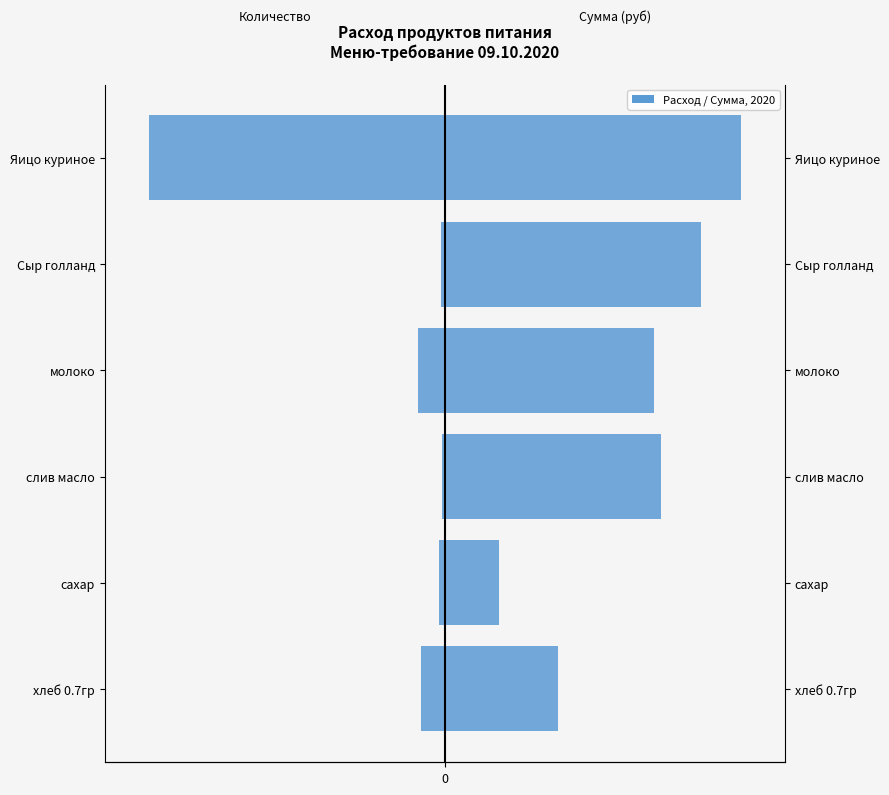

What is the difference between the highest and lowest values at молоко?

147.9